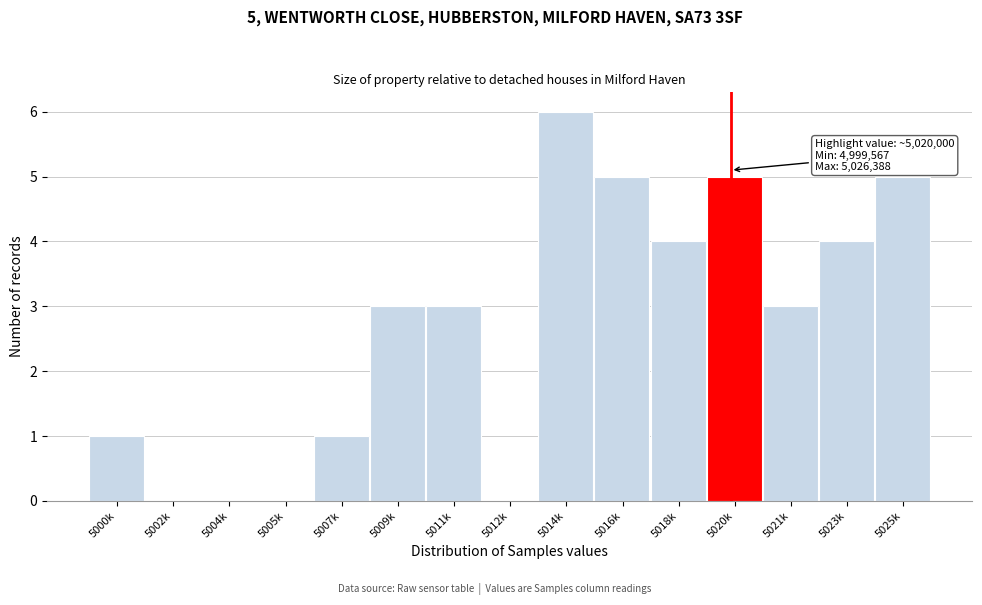

Reading left to right, what are all the values shown in this chart?

5000k=1	5002k=0	5004k=0	5005k=0	5007k=1	5009k=3	5011k=3	5012k=0	5014k=6	5016k=5	5018k=4	5020k=5	5021k=3	5023k=4	5025k=5